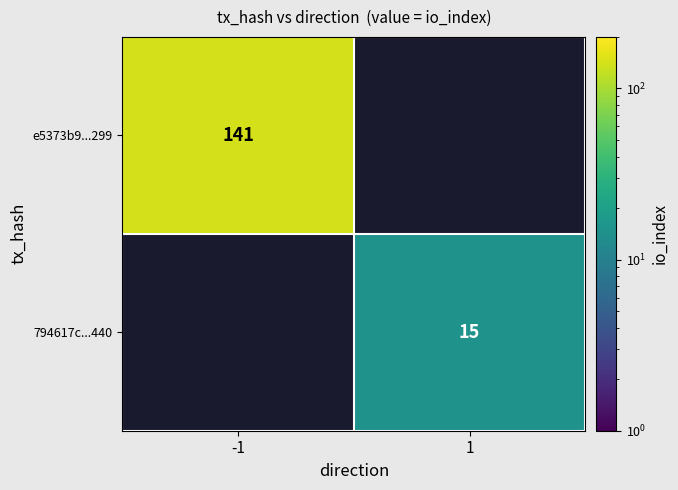

True or false: 794617c...440 has a value of 10 at 1.

False